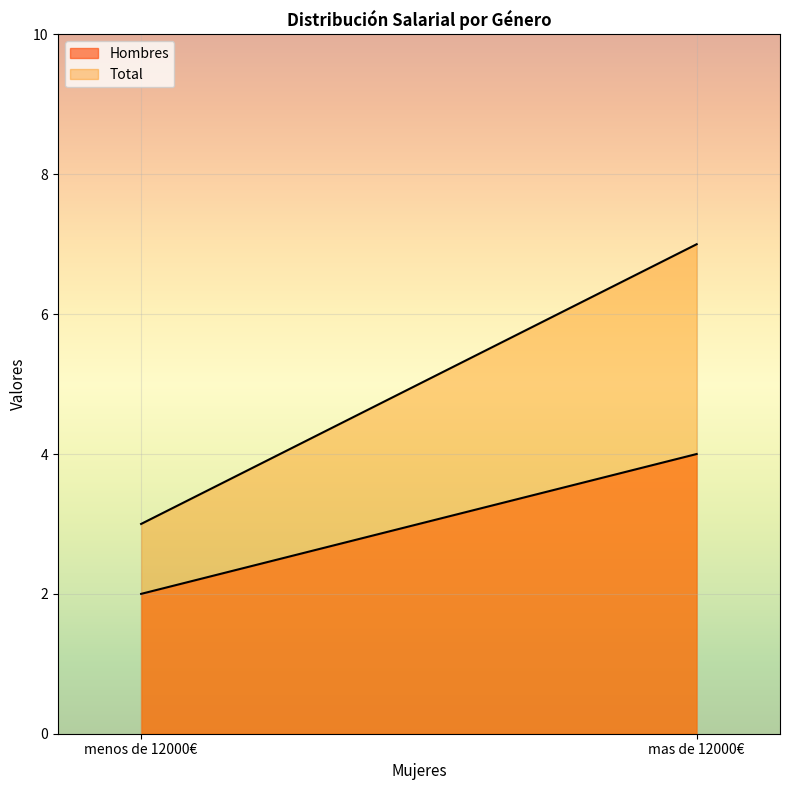

What is the sum of the Hombres values at mas de 12000€ and menos de 12000€?

6